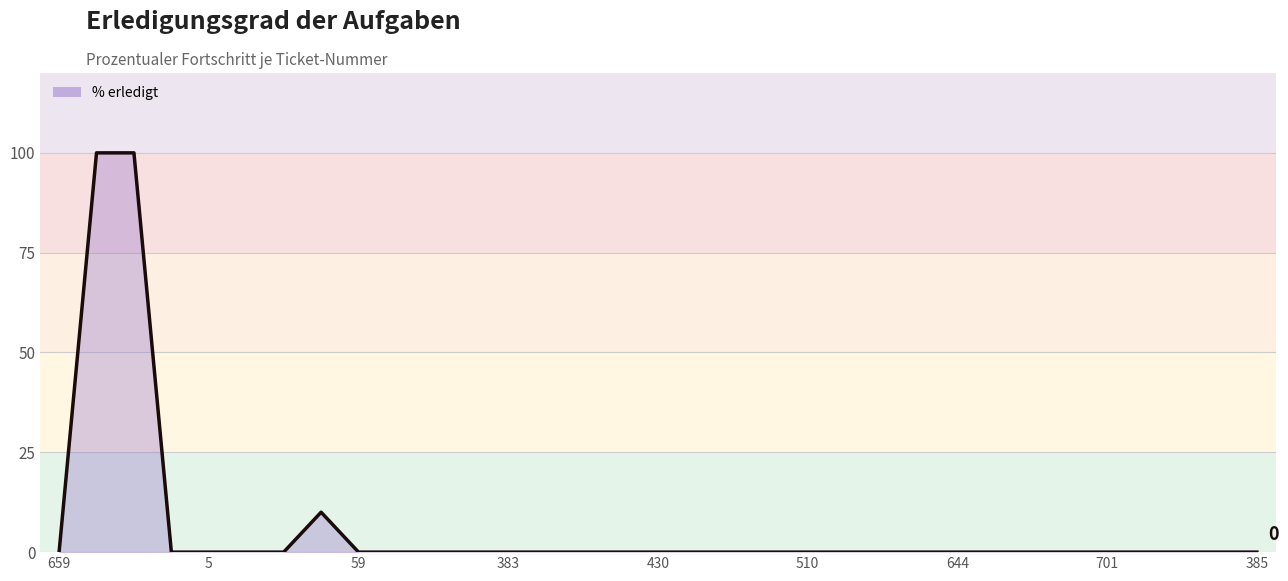

What is the difference between the maximum and minimum values?

100